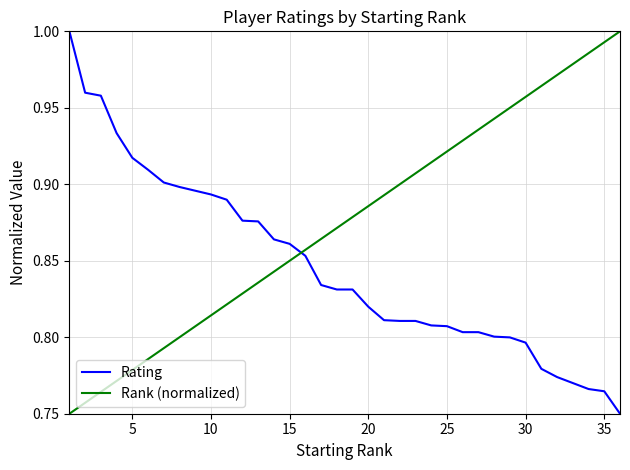

Does the chart have visible grid lines?

Yes